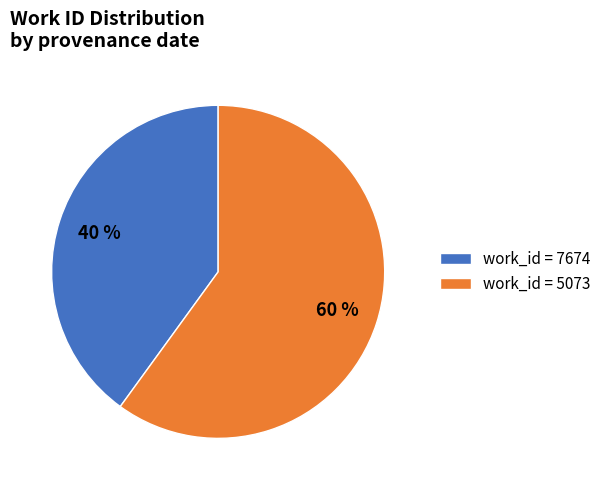

True or false: work_id = 5073 accounts for 60% of the total.

True